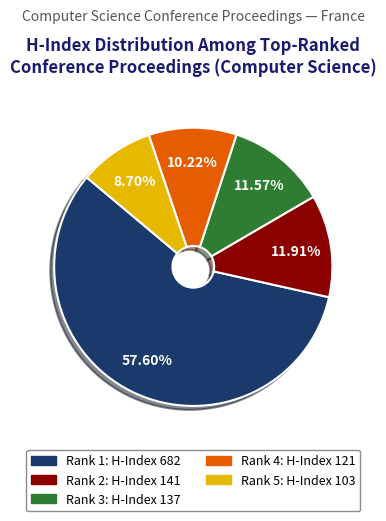

What percentage is NOT represented by Rank 2?

88.1%